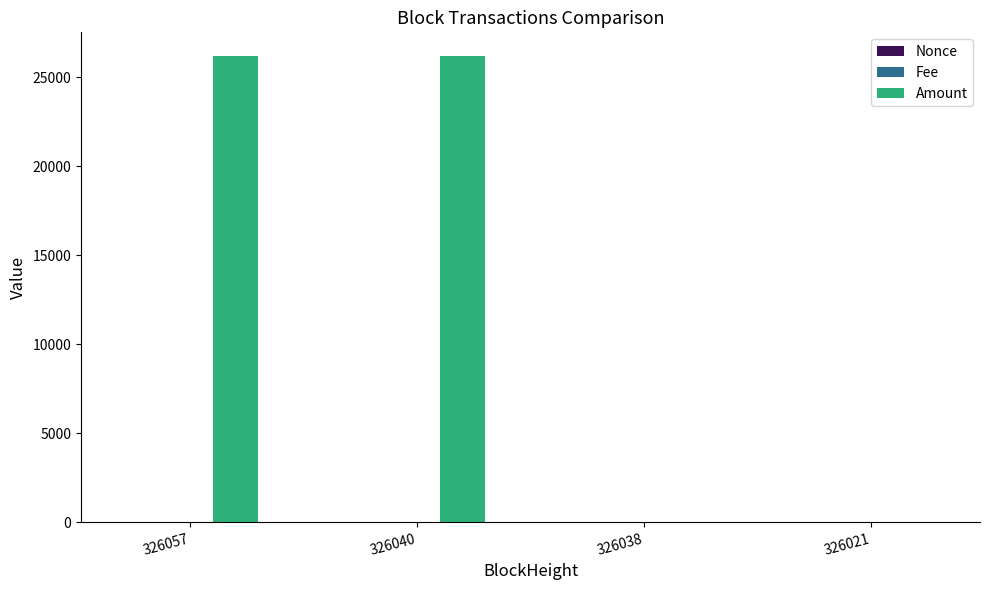

What is the average value of the Amount series?

13114.5